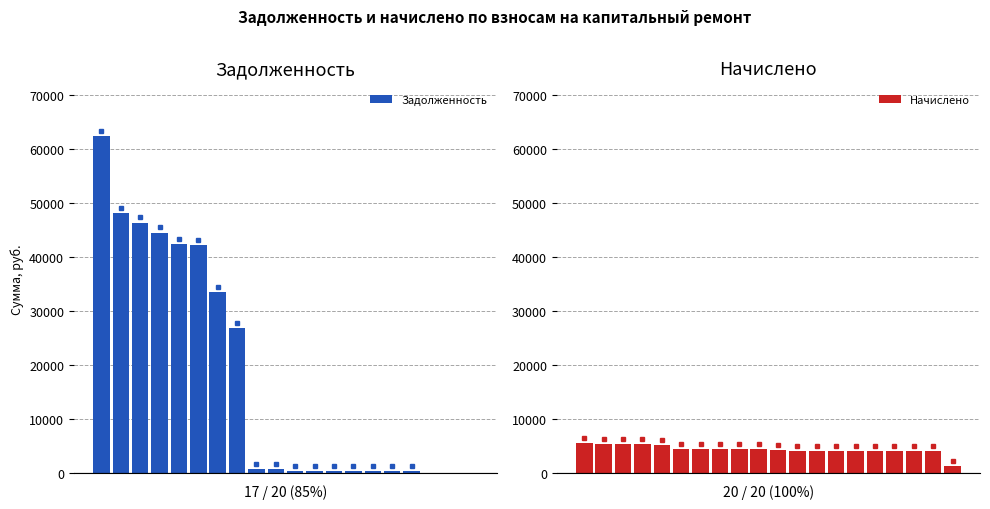

Rank the series by their maximum value, from highest to lowest.

Задолженность, Начислено